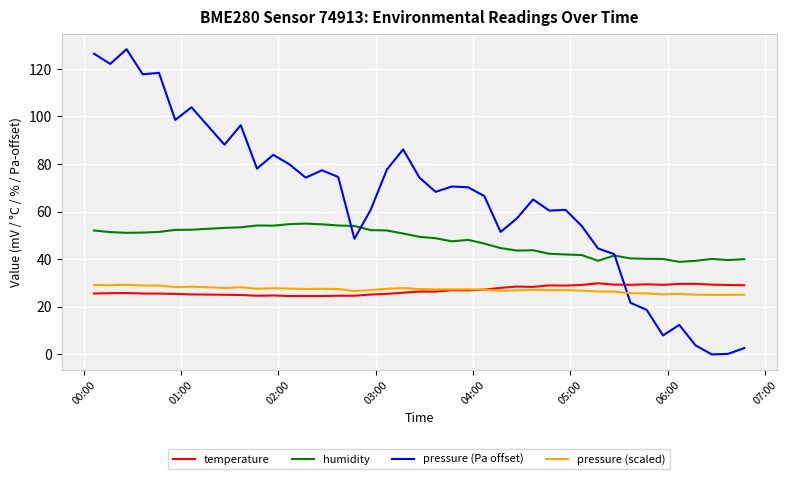

What is the highest value of the humidity series?

55.0